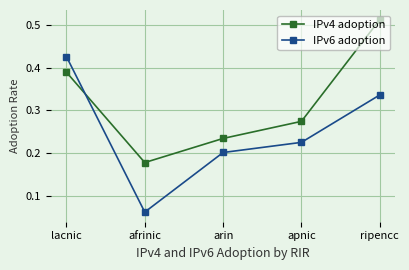

What is the sum of all IPv4 adoption values?

1.6